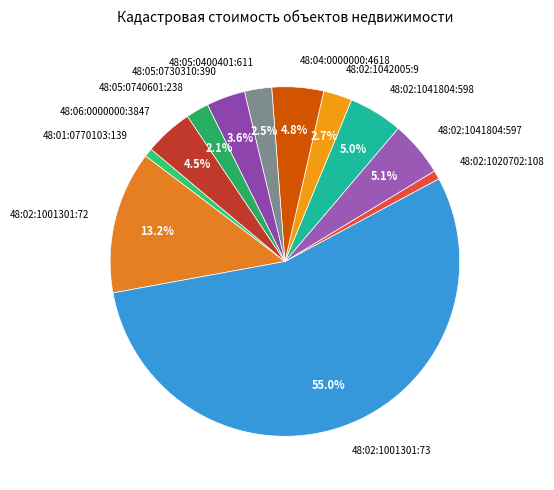

To the nearest percent, what portion does 48:02:1042005:9 represent?

3%